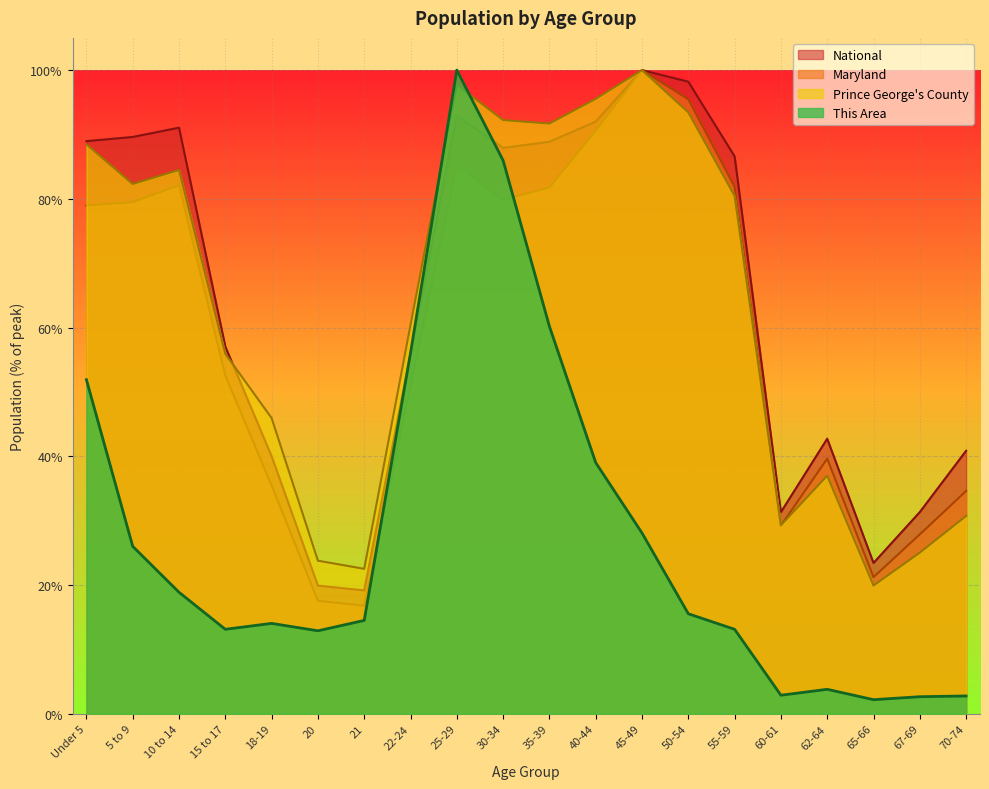

Reading right to left, what are all the values shown in this chart?

This Area: 70-74=2.8	67-69=2.6	65-66=2.2	62-64=3.8	60-61=2.9	55-59=13.1	50-54=15.5	45-49=28.1	40-44=39.0	35-39=60.2	30-34=86.0	25-29=100.0	22-24=56.0	21=14.5	20=12.9	18-19=14.0	15 to 17=13.1	10 to 14=18.9	5 to 9=26.0	Under 5=51.9
Prince George's County: 70-74=30.7	67-69=25.0	65-66=19.9	62-64=37.0	60-61=29.3	55-59=80.5	50-54=93.4	45-49=100.0	40-44=95.5	35-39=91.7	30-34=92.2	25-29=97.7	22-24=60.4	21=22.5	20=23.8	18-19=45.9	15 to 17=55.9	10 to 14=84.5	5 to 9=82.3	Under 5=88.5
Maryland: 70-74=34.6	67-69=27.9	65-66=21.2	62-64=39.6	60-61=29.2	55-59=81.9	50-54=95.5	45-49=100.0	40-44=90.6	35-39=81.8	30-34=79.8	25-29=85.3	22-24=51.0	21=16.8	20=17.6	18-19=35.5	15 to 17=52.6	10 to 14=82.1	5 to 9=79.5	Under 5=79.0
National: 70-74=40.9	67-69=31.3	65-66=23.4	62-64=42.7	60-61=31.3	55-59=86.6	50-54=98.2	45-49=100.0	40-44=92.0	35-39=88.9	30-34=87.9	25-29=92.9	22-24=56.0	21=19.2	20=19.9	18-19=40.0	15 to 17=57.0	10 to 14=91.1	5 to 9=89.6	Under 5=89.0